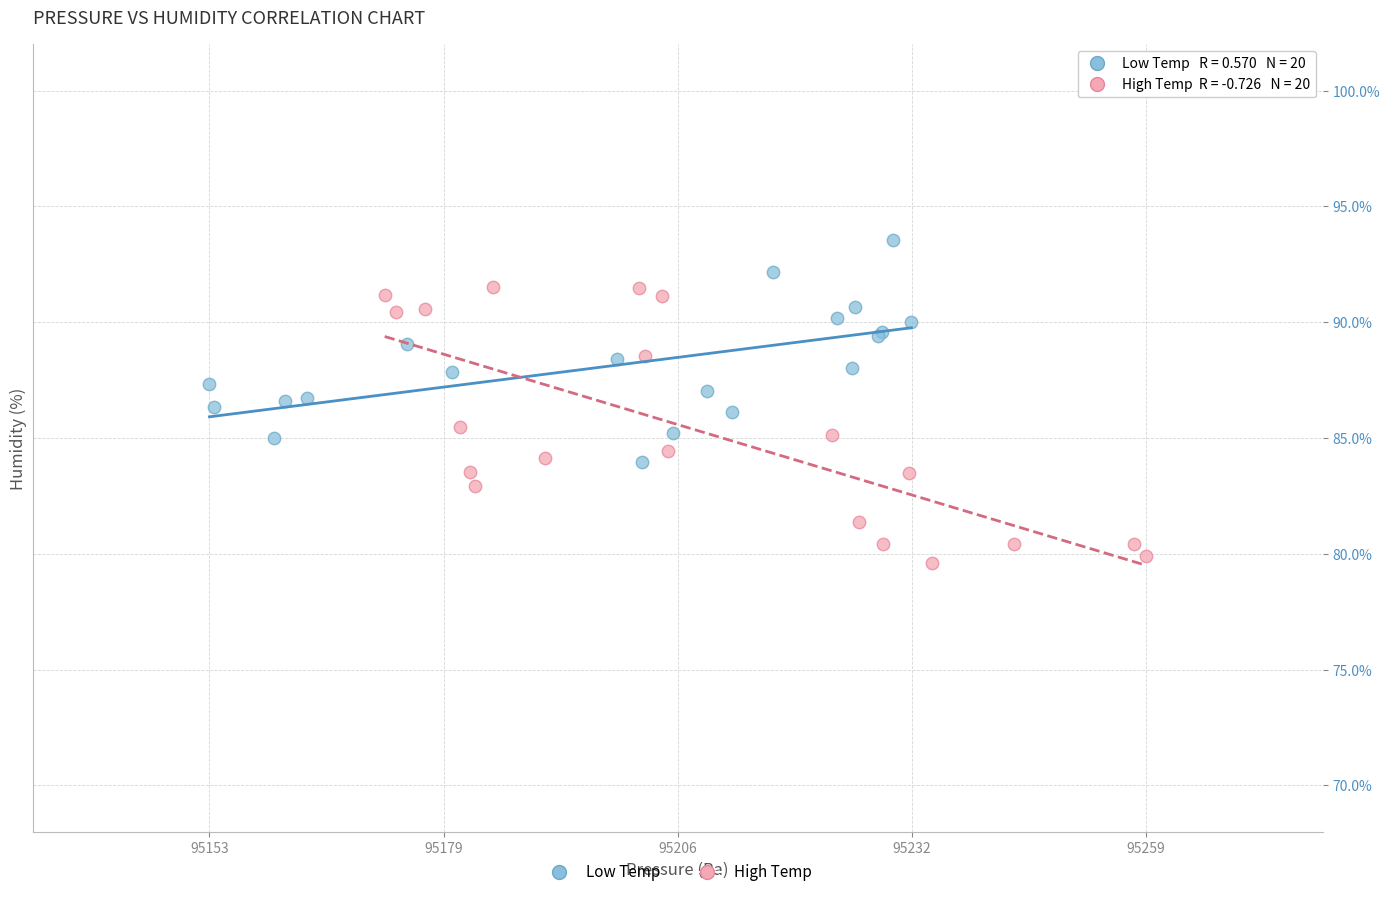

Which series reaches the maximum Y coordinate?

Low Temp